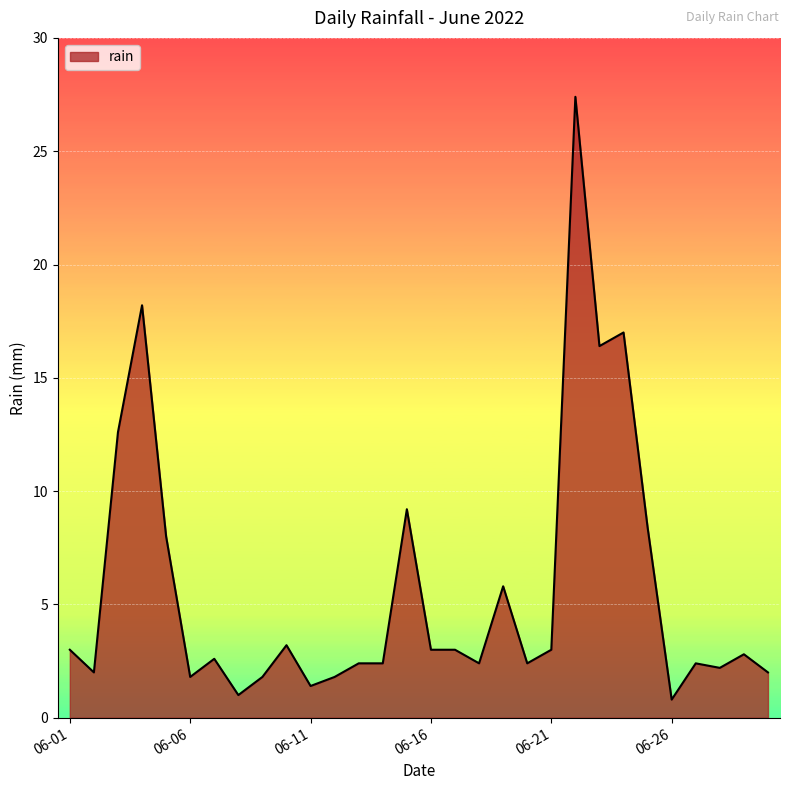

What is the average value?

5.7